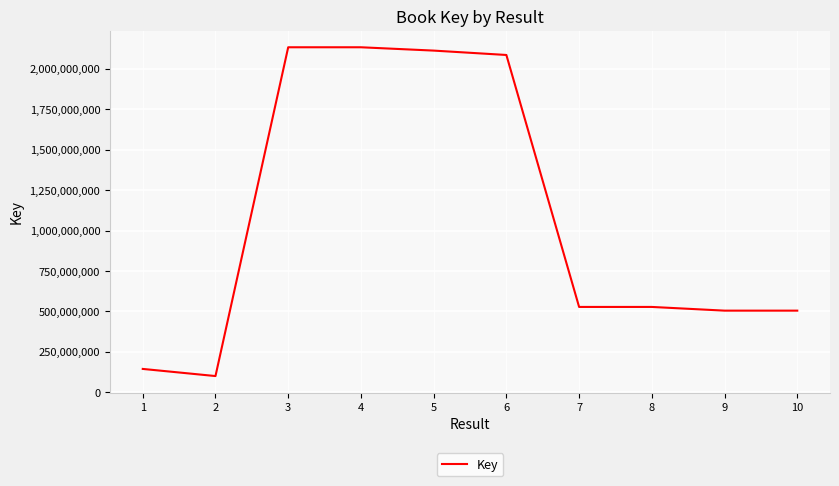

Is it true that the value at 10 is 794898364?

False